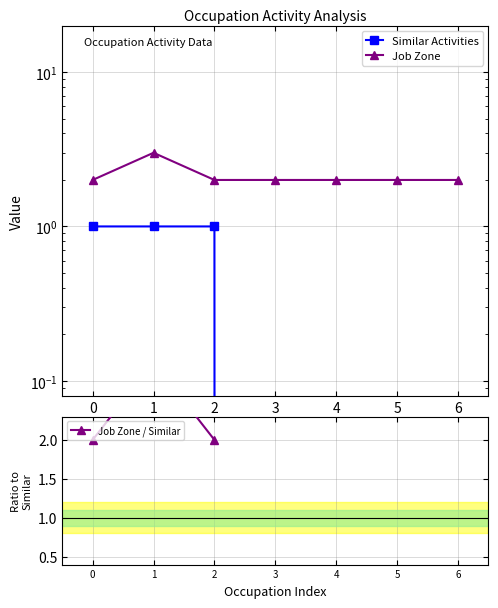

Which label corresponds to the largest value in the chart?

1